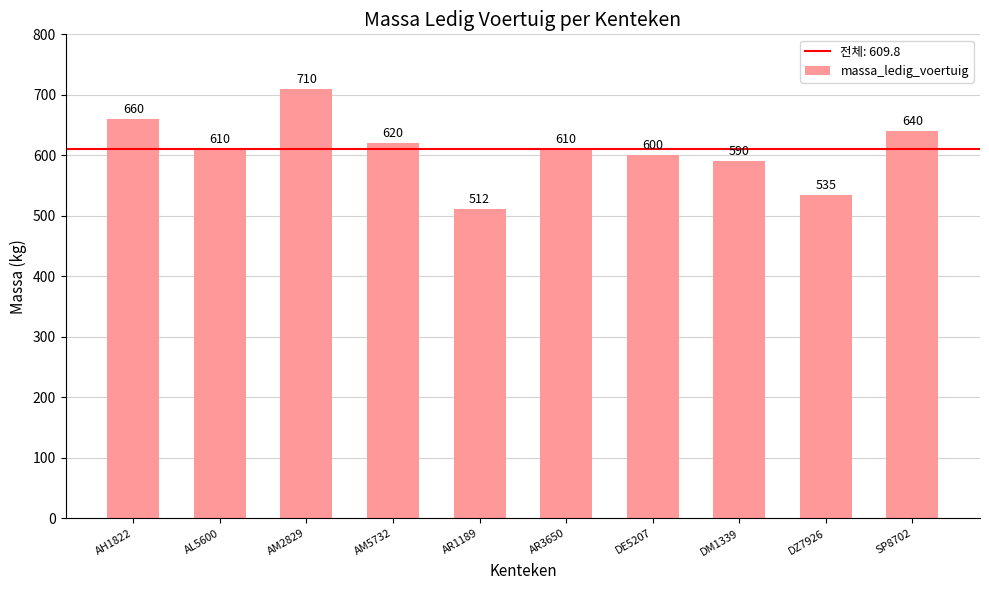

What is the change in value from AM5732 to SP8702?

+20